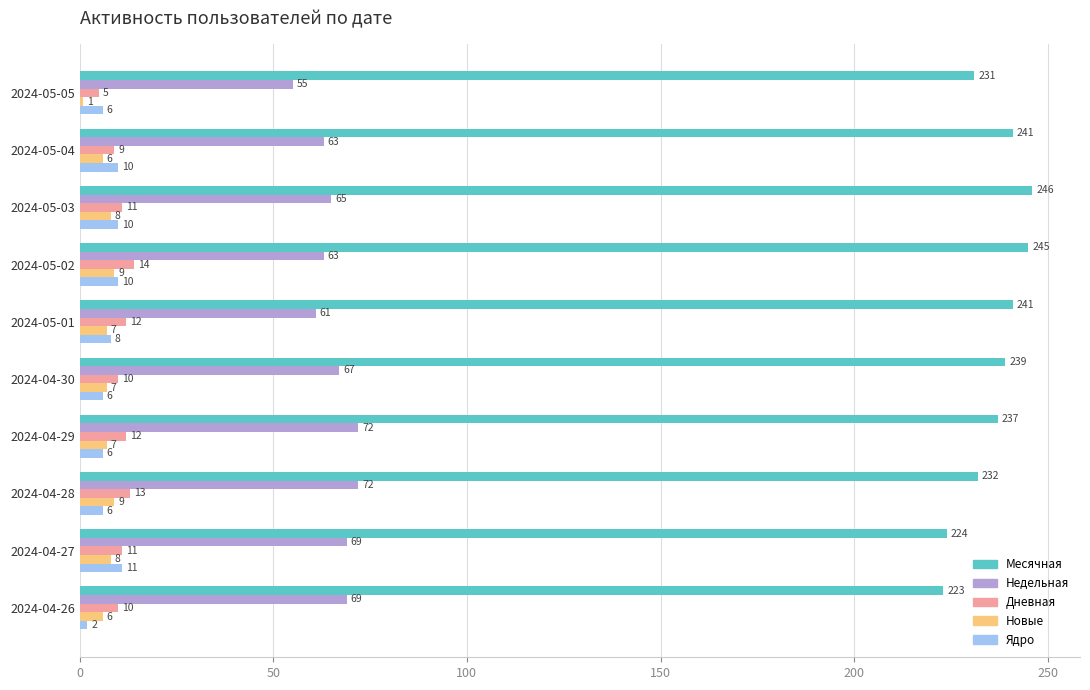

What is the average value of the Новые series?

7